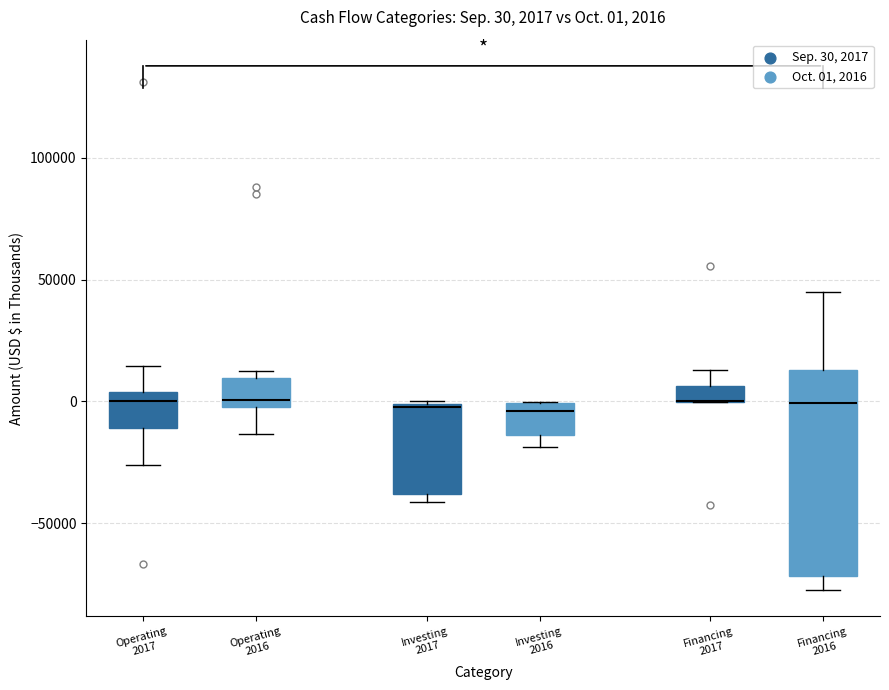

Which box is the tallest, from its lower edge to its upper edge?

Financing 2016